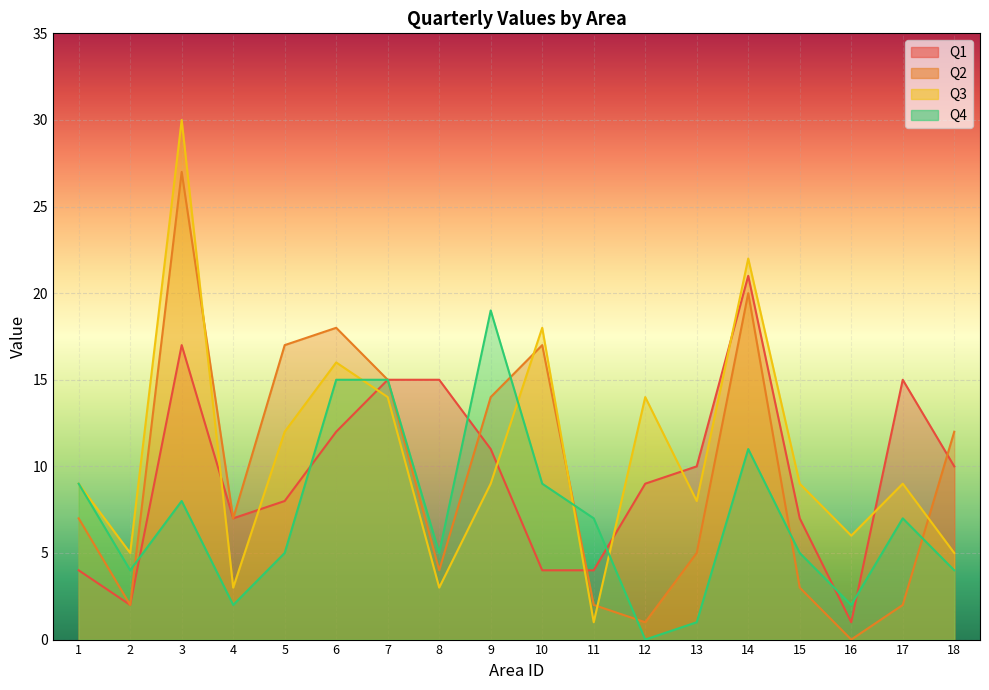

List the series in order of their peak value, lowest first.

Q4, Q1, Q2, Q3